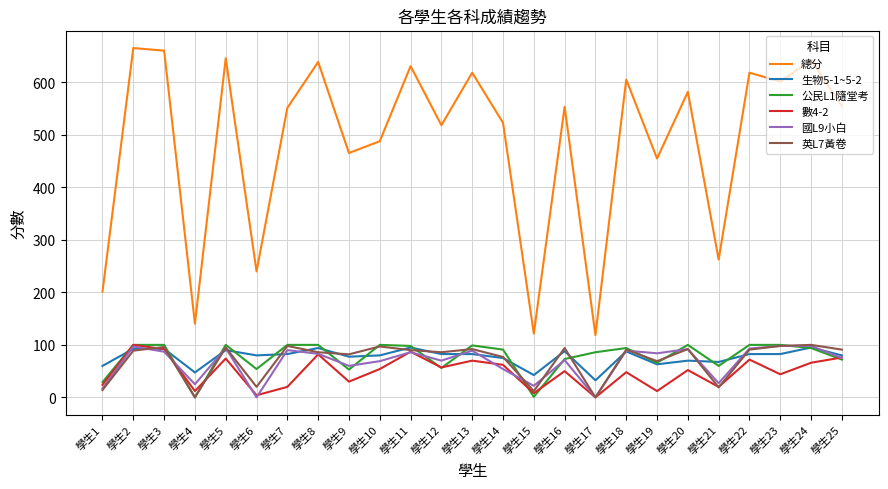

Is it true that 數4-2 equals 20.0 at 學生7?

True